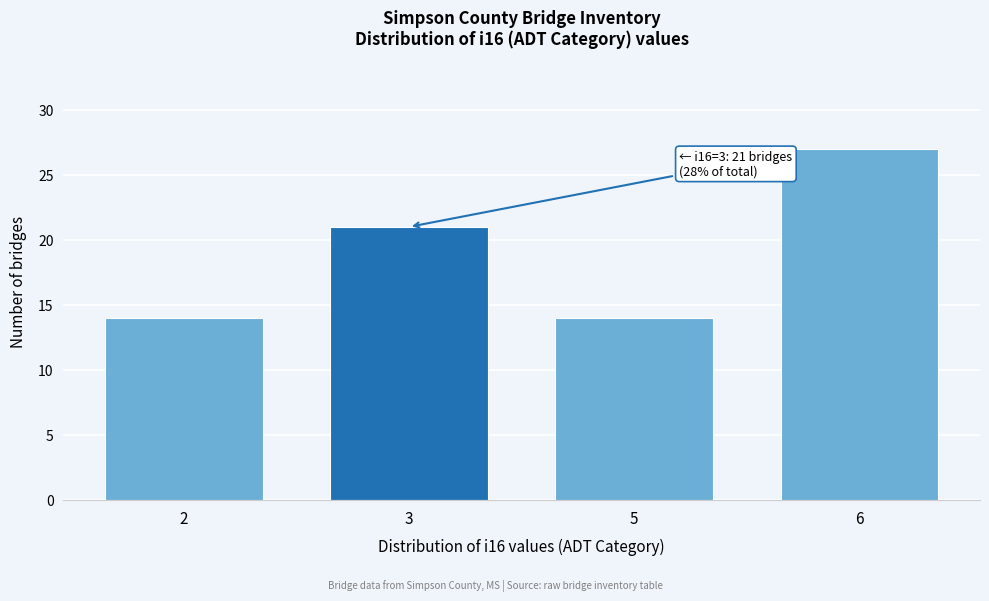

Reading right to left, list all the values displayed in this chart.

6=27	5=14	3=21	2=14